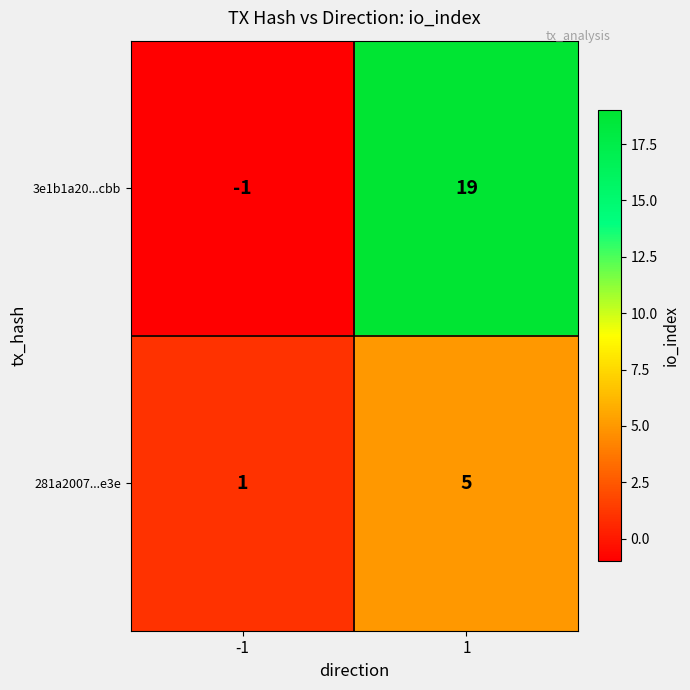

How many distinct data groups are displayed?

2